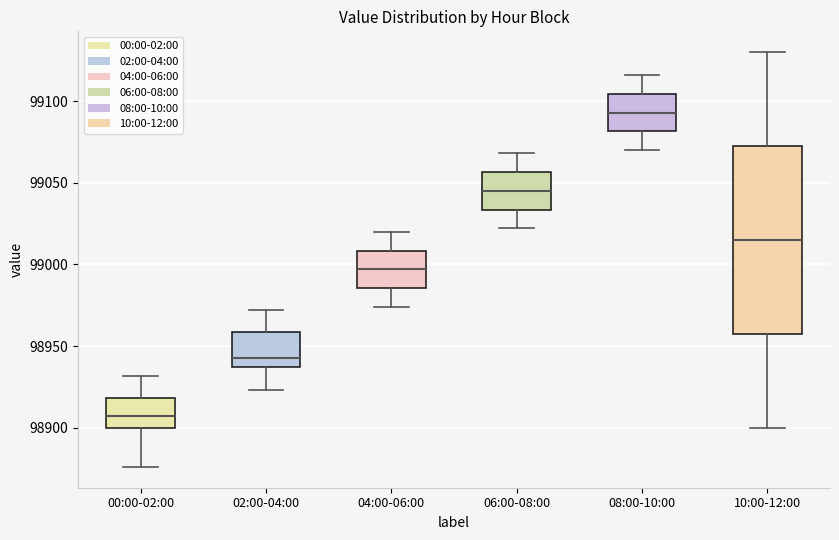

Where does the lower whisker of the box for 10:00-12:00 end on the y-axis? The values are not printed on the chart, so give them approximately, as read against the axis.

98900